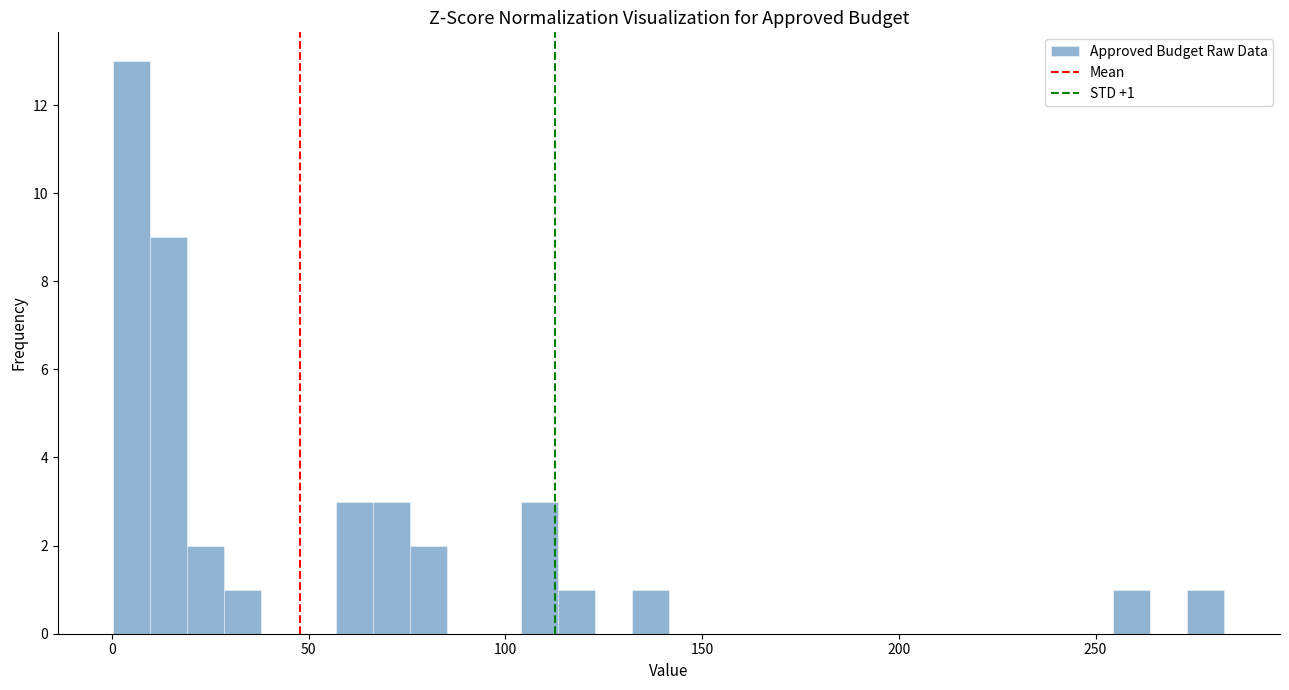

Read against the x-axis, roughly where is the centre of the tallest bar?

5